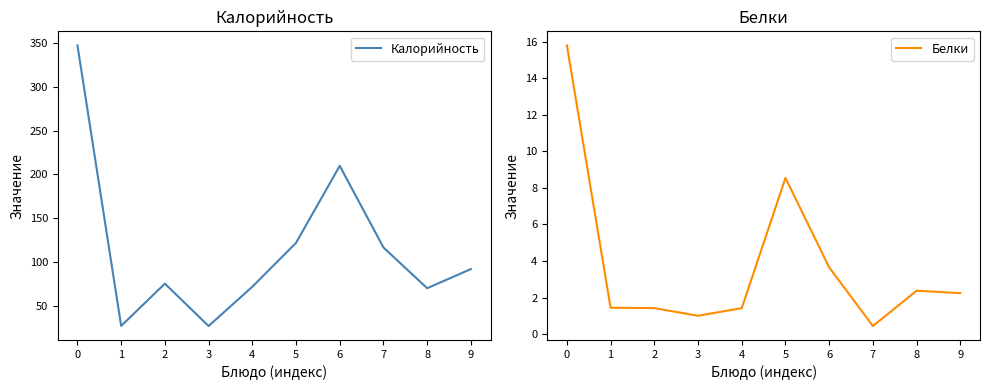

What is the difference between the highest and lowest values at 2?

73.9